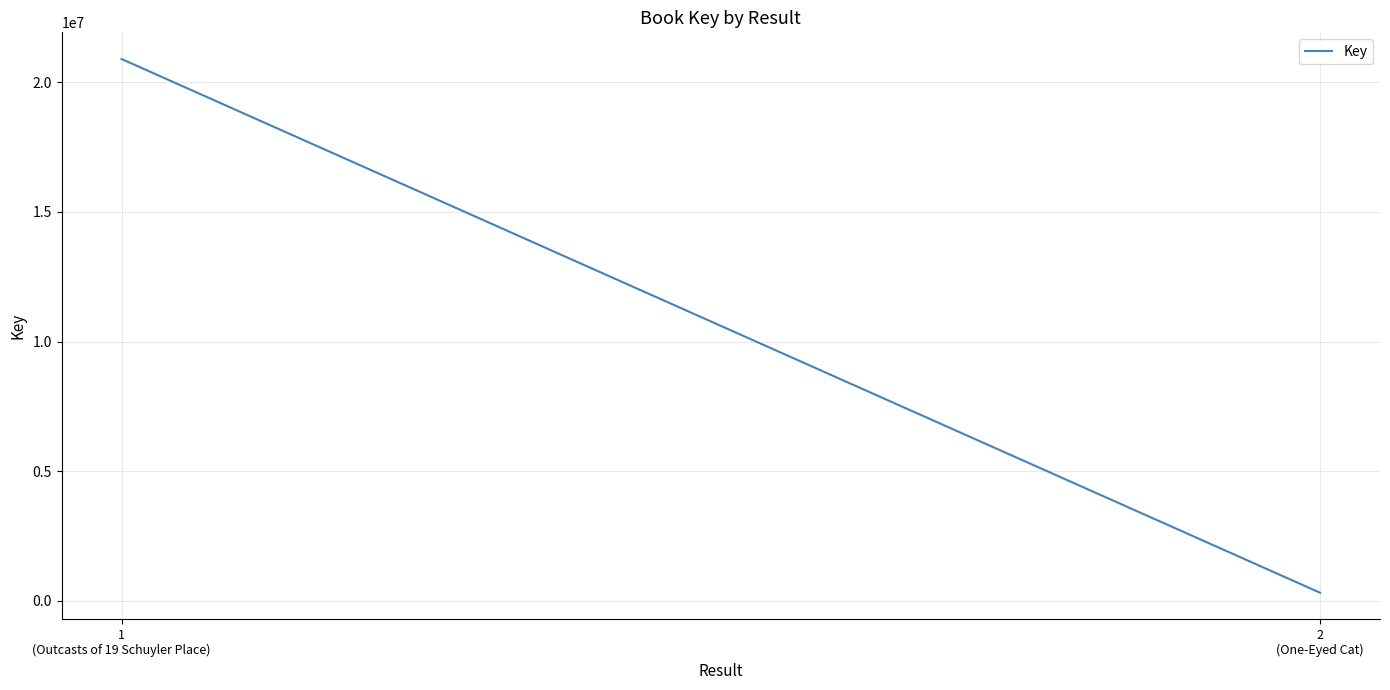

What is the smallest value displayed?

314351